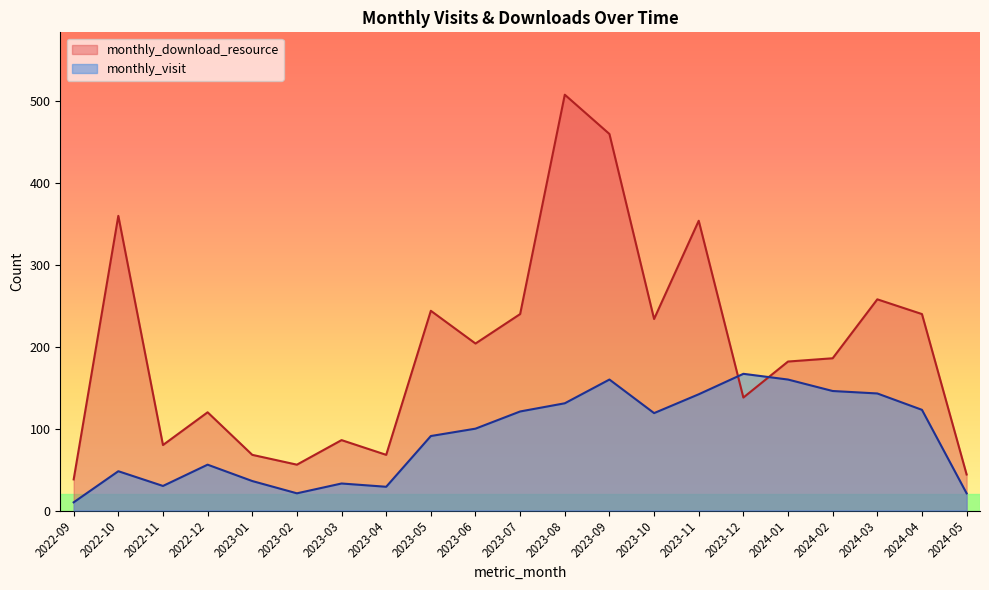

How many categories are shown in the chart?

21